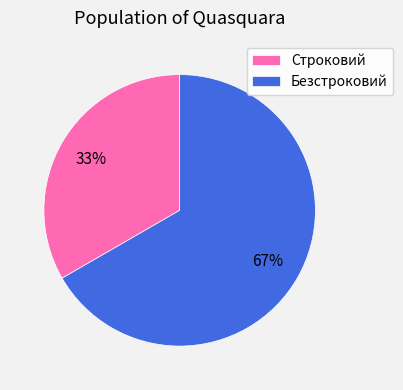

To the nearest percent, what portion does Строковий represent?

33%